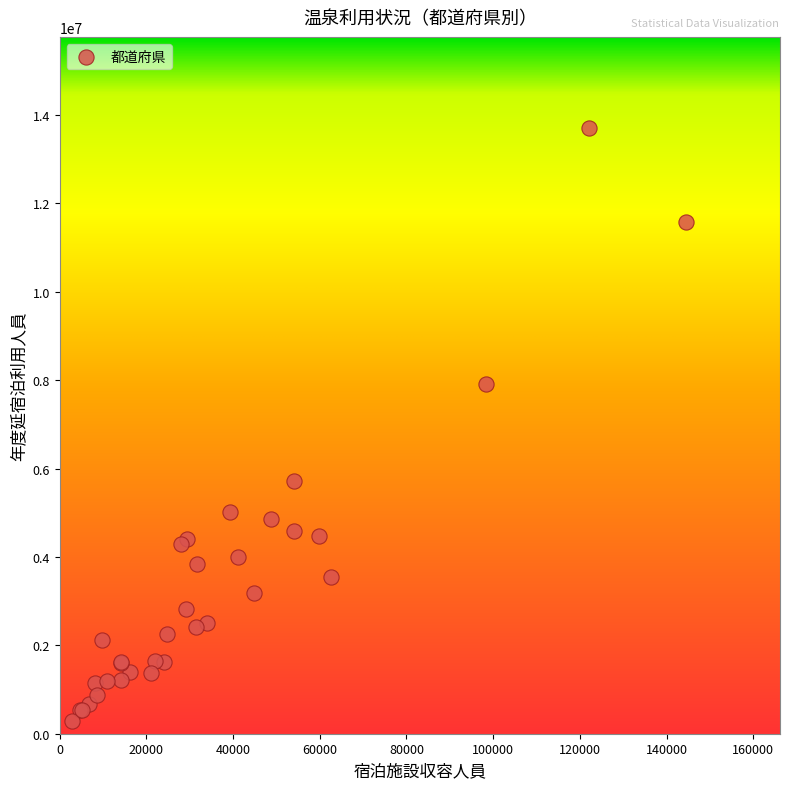

What Y value in the scatter plot is closest to 6992603?

7918332